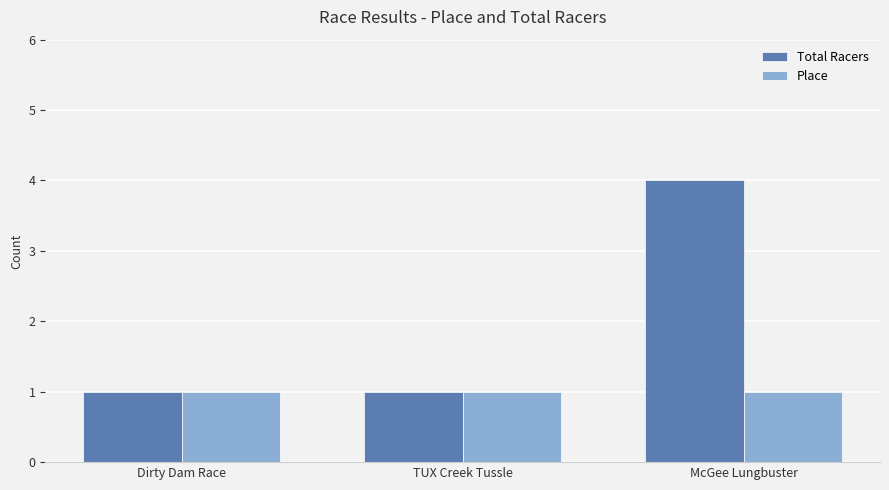

Which series has the widest spread of values?

Total Racers